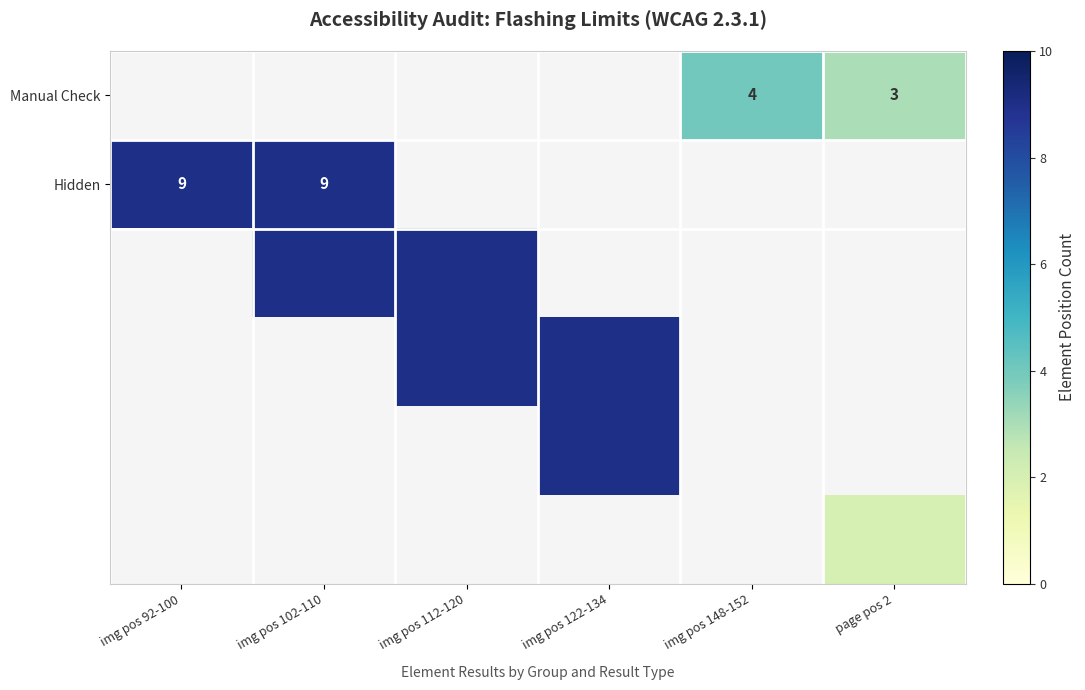

True or false: Hidden has a value of 9 at img pos 92-100.

True